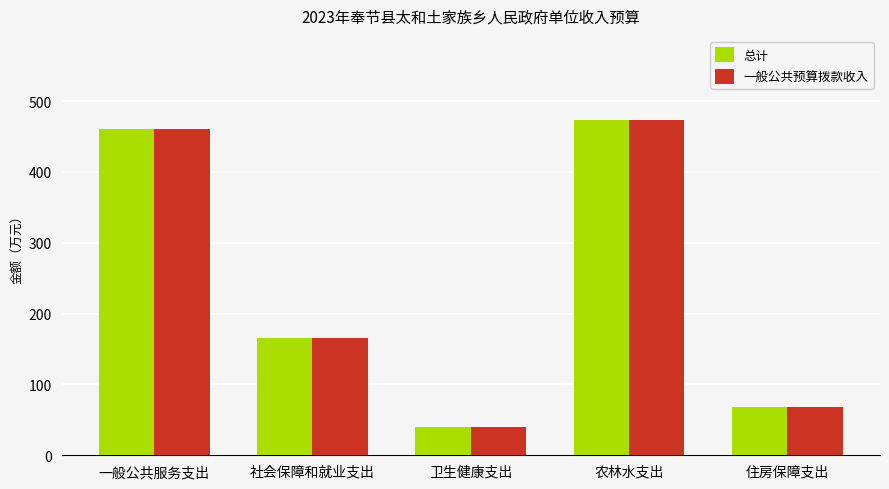

How many values in the 一般公共预算拨款收入 series exceed 164?

3